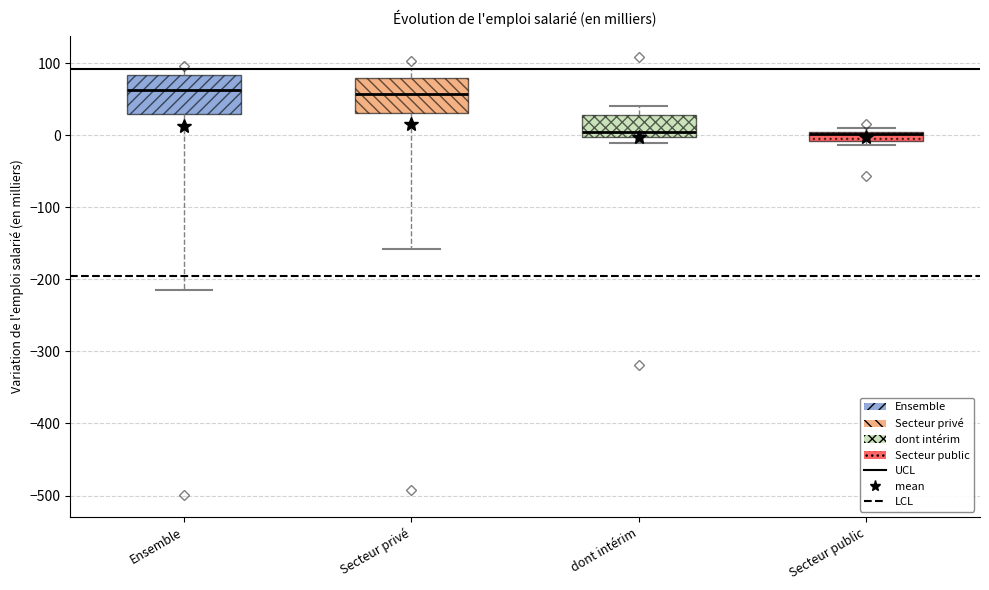

Where is the upper edge of the box for Secteur privé on the y-axis? The values are not printed on the chart, so give them approximately, as read against the axis.

80